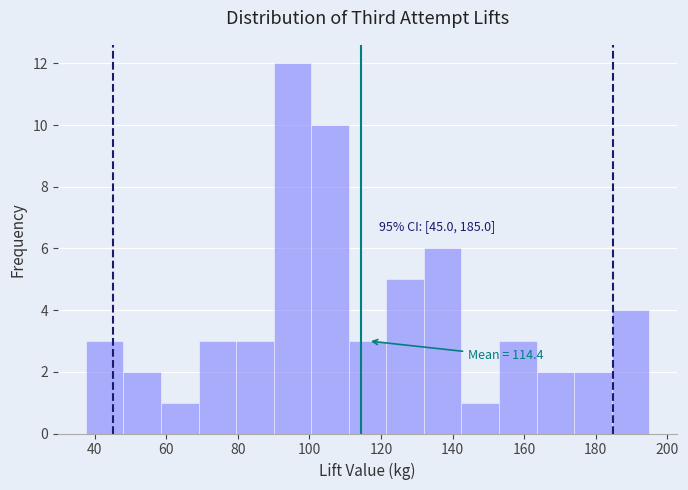

Over which range of the x-axis is the bar tallest?

90.0 to 100.5